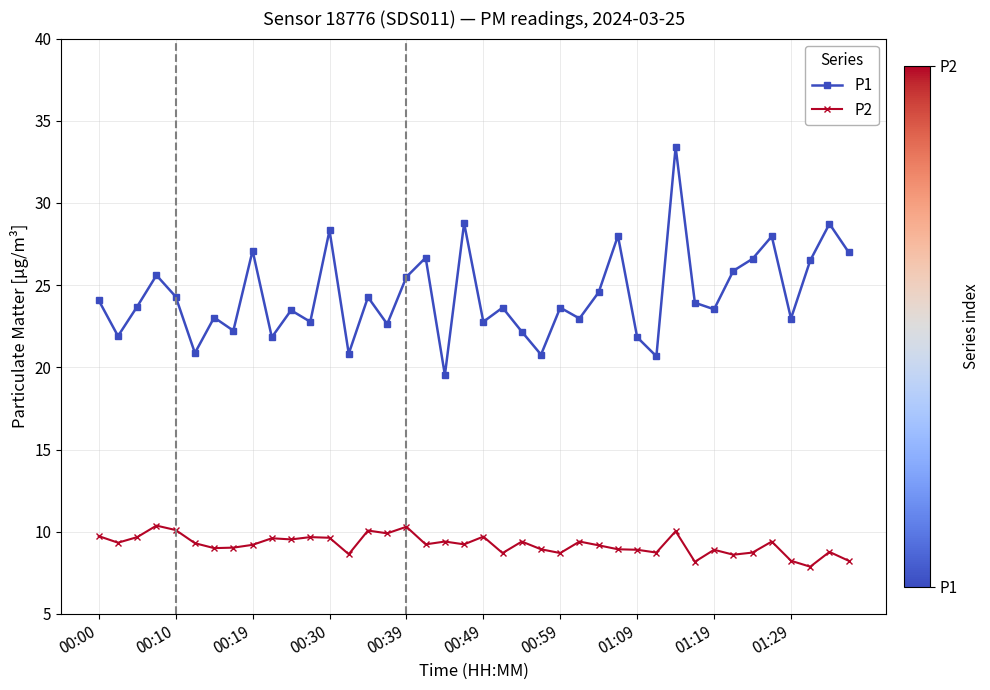

How many interior local valleys does the P1 series have?

14